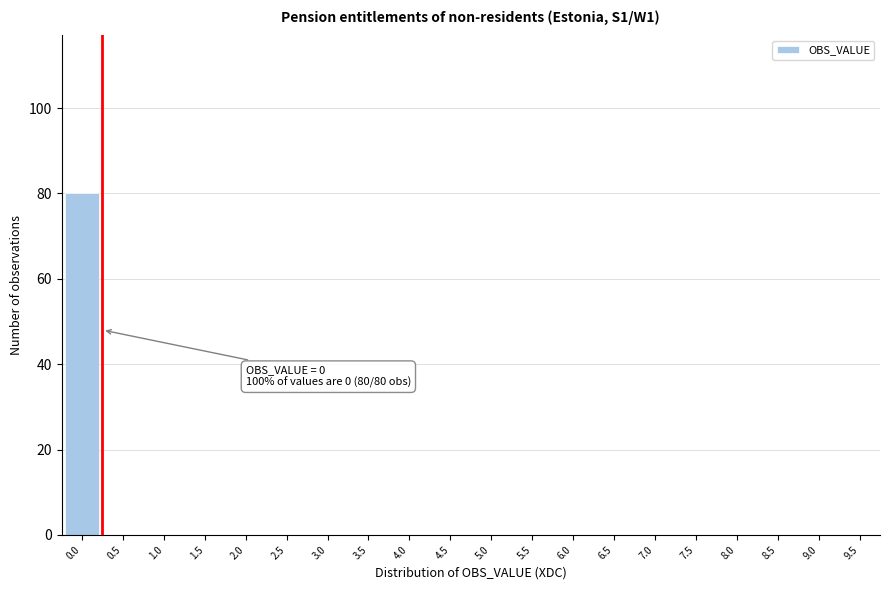

Reading left to right, transcribe all the data shown in this chart.

0.0=80	0.5=0	1.0=0	1.5=0	2.0=0	2.5=0	3.0=0	3.5=0	4.0=0	4.5=0	5.0=0	5.5=0	6.0=0	6.5=0	7.0=0	7.5=0	8.0=0	8.5=0	9.0=0	9.5=0